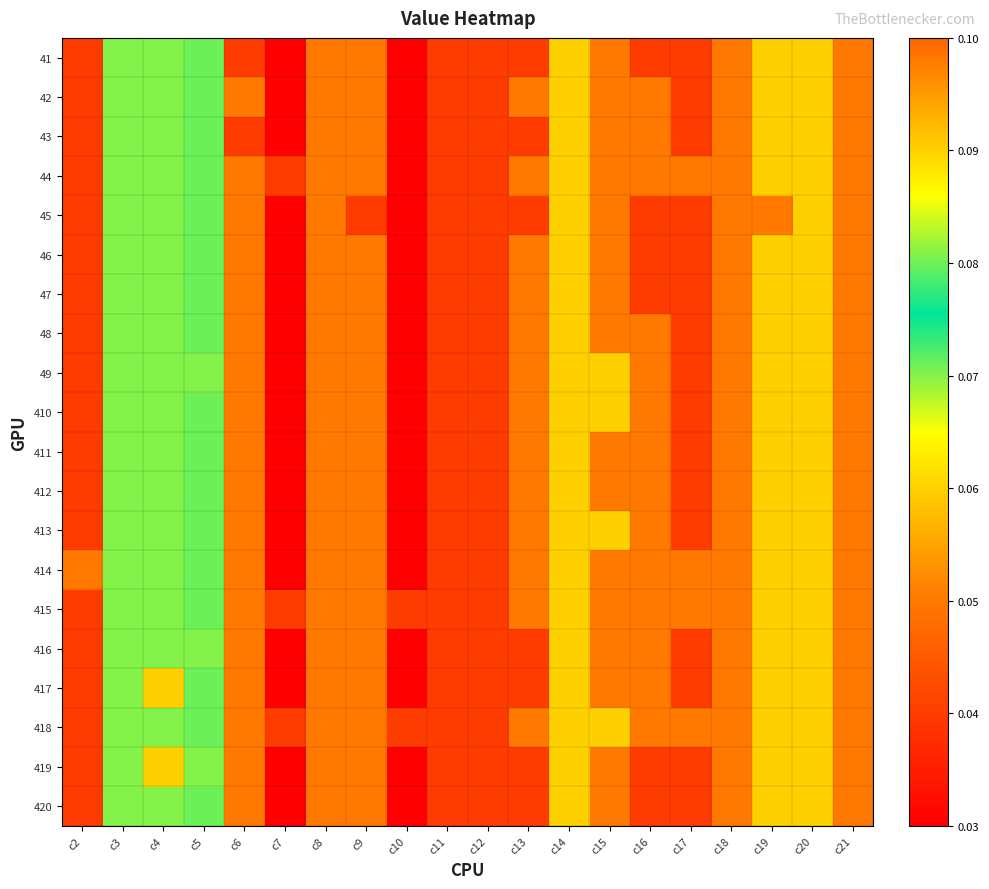

Reading right to left, what are all the values shown in this chart?

41: c21=0.1	c20=0.1	c19=0.1	c18=0.1	c17=0.0	c16=0.0	c15=0.1	c14=0.1	c13=0.0	c12=0.0	c11=0.0	c10=0.0	c9=0.1	c8=0.1	c7=0.0	c6=0.0	c5=0.1	c4=0.1	c3=0.1	c2=0.0
42: c21=0.1	c20=0.1	c19=0.1	c18=0.1	c17=0.0	c16=0.1	c15=0.1	c14=0.1	c13=0.1	c12=0.0	c11=0.0	c10=0.0	c9=0.1	c8=0.1	c7=0.0	c6=0.1	c5=0.1	c4=0.1	c3=0.1	c2=0.0
43: c21=0.1	c20=0.1	c19=0.1	c18=0.1	c17=0.0	c16=0.1	c15=0.1	c14=0.1	c13=0.0	c12=0.0	c11=0.0	c10=0.0	c9=0.1	c8=0.1	c7=0.0	c6=0.0	c5=0.1	c4=0.1	c3=0.1	c2=0.0
44: c21=0.1	c20=0.1	c19=0.1	c18=0.1	c17=0.1	c16=0.1	c15=0.1	c14=0.1	c13=0.1	c12=0.0	c11=0.0	c10=0.0	c9=0.1	c8=0.1	c7=0.0	c6=0.1	c5=0.1	c4=0.1	c3=0.1	c2=0.0
45: c21=0.1	c20=0.1	c19=0.1	c18=0.1	c17=0.0	c16=0.0	c15=0.1	c14=0.1	c13=0.0	c12=0.0	c11=0.0	c10=0.0	c9=0.0	c8=0.1	c7=0.0	c6=0.1	c5=0.1	c4=0.1	c3=0.1	c2=0.0
46: c21=0.1	c20=0.1	c19=0.1	c18=0.1	c17=0.0	c16=0.0	c15=0.1	c14=0.1	c13=0.1	c12=0.0	c11=0.0	c10=0.0	c9=0.1	c8=0.1	c7=0.0	c6=0.1	c5=0.1	c4=0.1	c3=0.1	c2=0.0
47: c21=0.1	c20=0.1	c19=0.1	c18=0.1	c17=0.0	c16=0.0	c15=0.1	c14=0.1	c13=0.1	c12=0.0	c11=0.0	c10=0.0	c9=0.1	c8=0.1	c7=0.0	c6=0.1	c5=0.1	c4=0.1	c3=0.1	c2=0.0
48: c21=0.1	c20=0.1	c19=0.1	c18=0.1	c17=0.0	c16=0.1	c15=0.1	c14=0.1	c13=0.1	c12=0.0	c11=0.0	c10=0.0	c9=0.1	c8=0.1	c7=0.0	c6=0.1	c5=0.1	c4=0.1	c3=0.1	c2=0.0
49: c21=0.1	c20=0.1	c19=0.1	c18=0.1	c17=0.0	c16=0.1	c15=0.1	c14=0.1	c13=0.1	c12=0.0	c11=0.0	c10=0.0	c9=0.1	c8=0.1	c7=0.0	c6=0.1	c5=0.1	c4=0.1	c3=0.1	c2=0.0
410: c21=0.1	c20=0.1	c19=0.1	c18=0.1	c17=0.0	c16=0.1	c15=0.1	c14=0.1	c13=0.1	c12=0.0	c11=0.0	c10=0.0	c9=0.1	c8=0.1	c7=0.0	c6=0.1	c5=0.1	c4=0.1	c3=0.1	c2=0.0
411: c21=0.1	c20=0.1	c19=0.1	c18=0.1	c17=0.0	c16=0.1	c15=0.1	c14=0.1	c13=0.1	c12=0.0	c11=0.0	c10=0.0	c9=0.1	c8=0.1	c7=0.0	c6=0.1	c5=0.1	c4=0.1	c3=0.1	c2=0.0
412: c21=0.1	c20=0.1	c19=0.1	c18=0.1	c17=0.0	c16=0.1	c15=0.1	c14=0.1	c13=0.1	c12=0.0	c11=0.0	c10=0.0	c9=0.1	c8=0.1	c7=0.0	c6=0.1	c5=0.1	c4=0.1	c3=0.1	c2=0.0
413: c21=0.1	c20=0.1	c19=0.1	c18=0.1	c17=0.0	c16=0.1	c15=0.1	c14=0.1	c13=0.1	c12=0.0	c11=0.0	c10=0.0	c9=0.1	c8=0.1	c7=0.0	c6=0.1	c5=0.1	c4=0.1	c3=0.1	c2=0.0
414: c21=0.1	c20=0.1	c19=0.1	c18=0.1	c17=0.1	c16=0.1	c15=0.1	c14=0.1	c13=0.1	c12=0.0	c11=0.0	c10=0.0	c9=0.1	c8=0.1	c7=0.0	c6=0.1	c5=0.1	c4=0.1	c3=0.1	c2=0.1
415: c21=0.1	c20=0.1	c19=0.1	c18=0.1	c17=0.1	c16=0.1	c15=0.1	c14=0.1	c13=0.1	c12=0.0	c11=0.0	c10=0.0	c9=0.1	c8=0.1	c7=0.0	c6=0.1	c5=0.1	c4=0.1	c3=0.1	c2=0.0
416: c21=0.1	c20=0.1	c19=0.1	c18=0.1	c17=0.0	c16=0.1	c15=0.1	c14=0.1	c13=0.0	c12=0.0	c11=0.0	c10=0.0	c9=0.1	c8=0.1	c7=0.0	c6=0.1	c5=0.1	c4=0.1	c3=0.1	c2=0.0
417: c21=0.1	c20=0.1	c19=0.1	c18=0.1	c17=0.0	c16=0.1	c15=0.1	c14=0.1	c13=0.0	c12=0.0	c11=0.0	c10=0.0	c9=0.1	c8=0.1	c7=0.0	c6=0.1	c5=0.1	c4=0.1	c3=0.1	c2=0.0
418: c21=0.1	c20=0.1	c19=0.1	c18=0.1	c17=0.1	c16=0.1	c15=0.1	c14=0.1	c13=0.1	c12=0.0	c11=0.0	c10=0.0	c9=0.1	c8=0.1	c7=0.0	c6=0.1	c5=0.1	c4=0.1	c3=0.1	c2=0.0
419: c21=0.1	c20=0.1	c19=0.1	c18=0.1	c17=0.0	c16=0.0	c15=0.1	c14=0.1	c13=0.0	c12=0.0	c11=0.0	c10=0.0	c9=0.1	c8=0.1	c7=0.0	c6=0.1	c5=0.1	c4=0.1	c3=0.1	c2=0.0
420: c21=0.1	c20=0.1	c19=0.1	c18=0.1	c17=0.0	c16=0.0	c15=0.1	c14=0.1	c13=0.0	c12=0.0	c11=0.0	c10=0.0	c9=0.1	c8=0.1	c7=0.0	c6=0.1	c5=0.1	c4=0.1	c3=0.1	c2=0.0